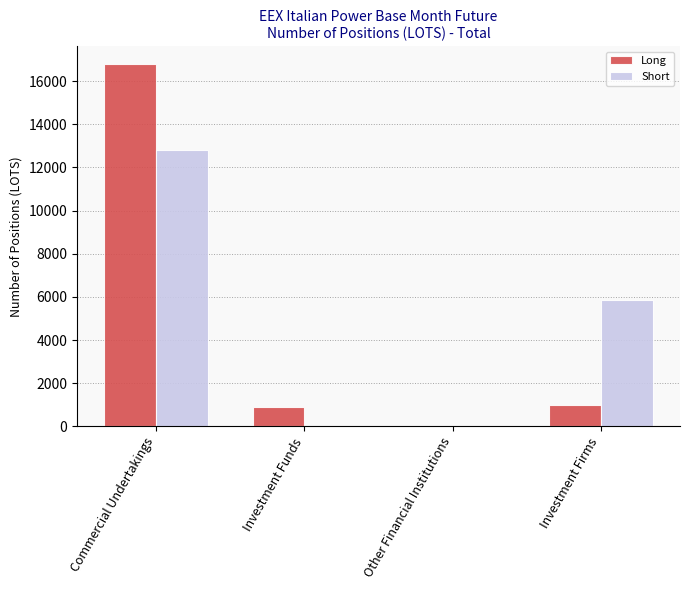

What are all the series names shown in the legend?

Long, Short